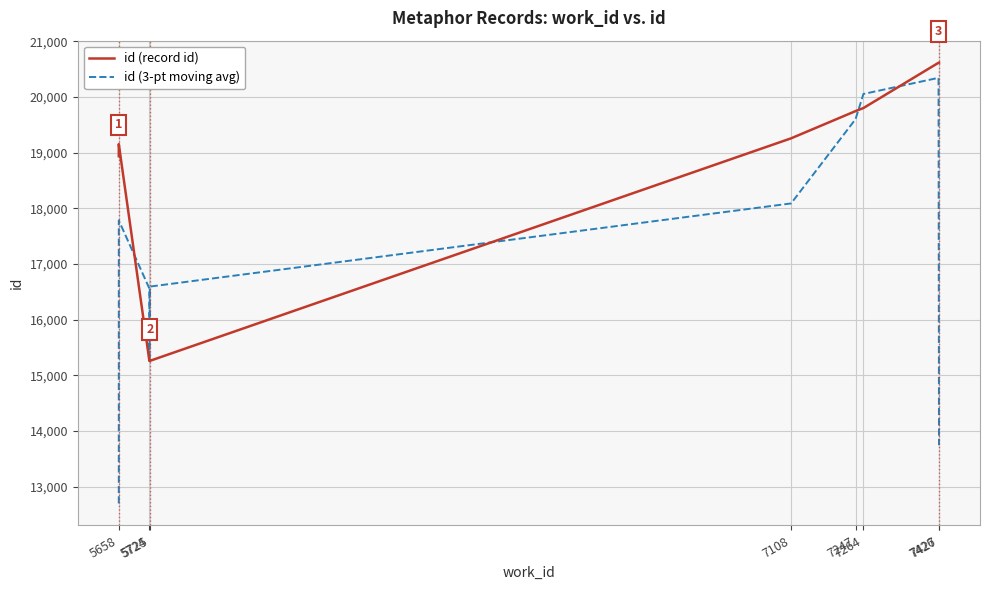

Where is id (3-pt moving avg) nearest to the value 16521?

5724